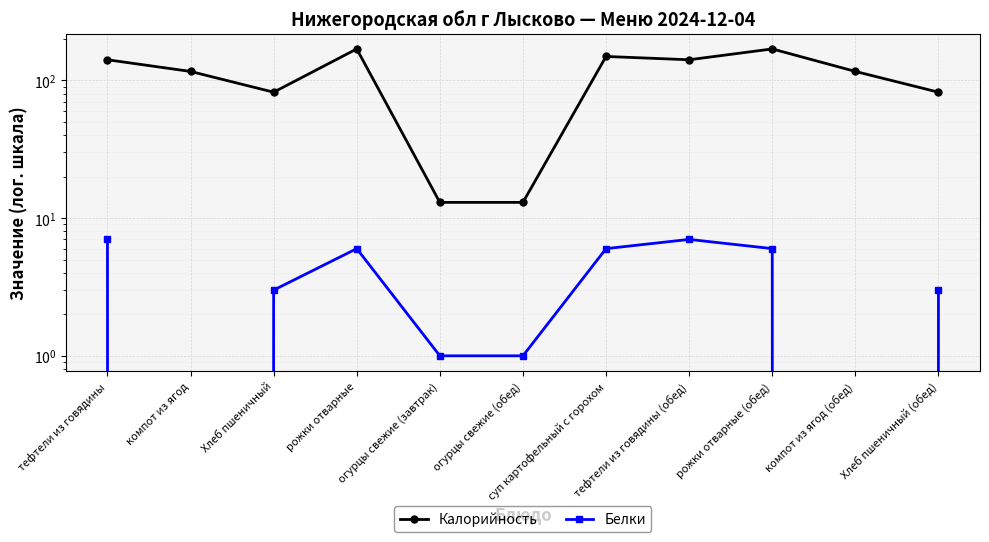

What is the label of the 1st point from the right?

Хлеб пшеничный (обед)